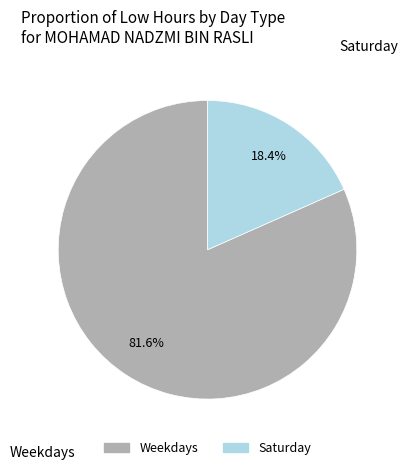

Count the number of slices in the pie.

2